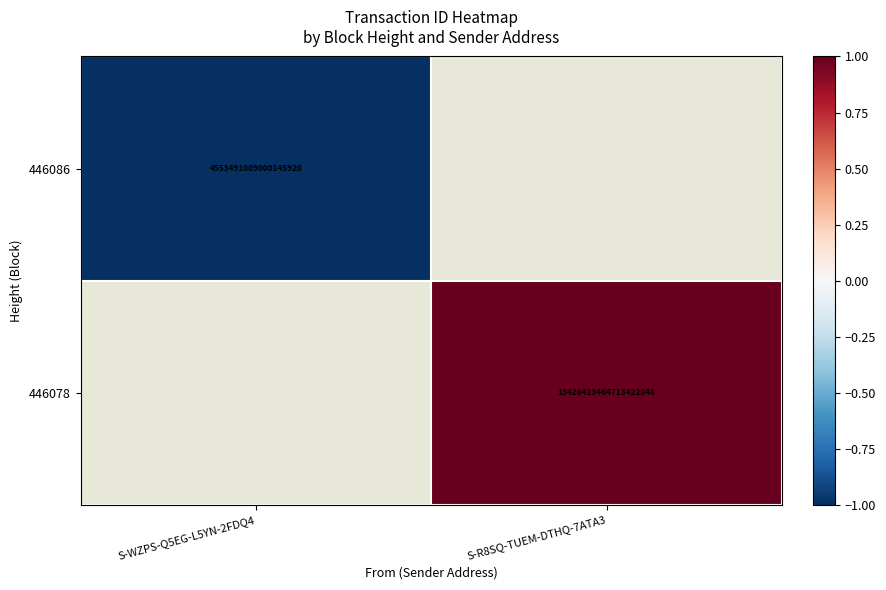

Which label corresponds to the smallest value in the chart?

S-WZPS-Q5EG-L5YN-2FDQ4